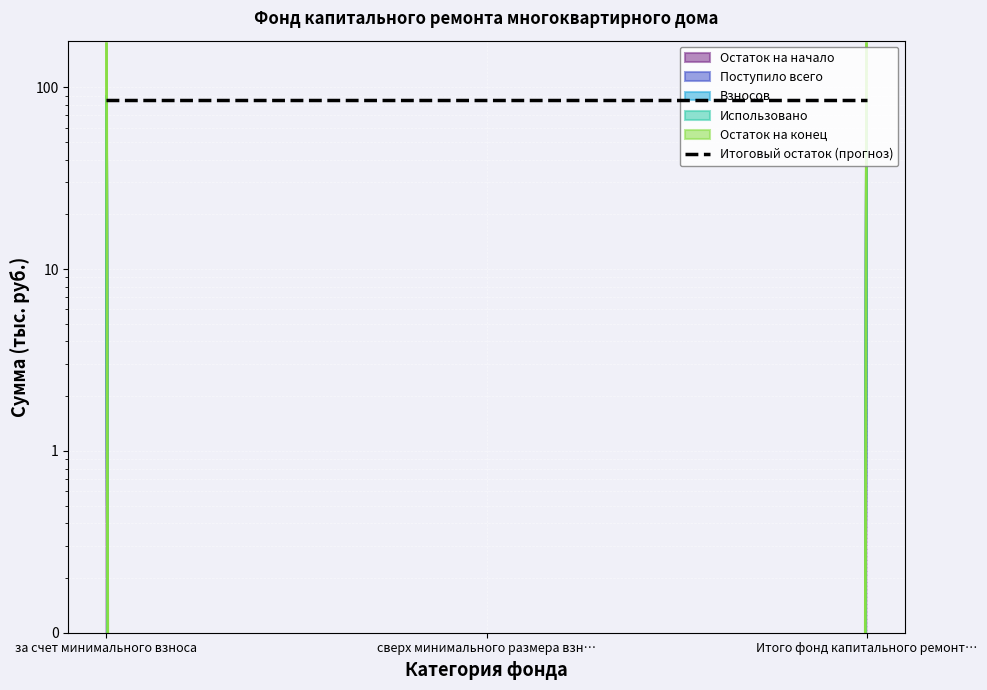

At which label is Остаток на конец closest to 86?

сверх минимального размера взн…